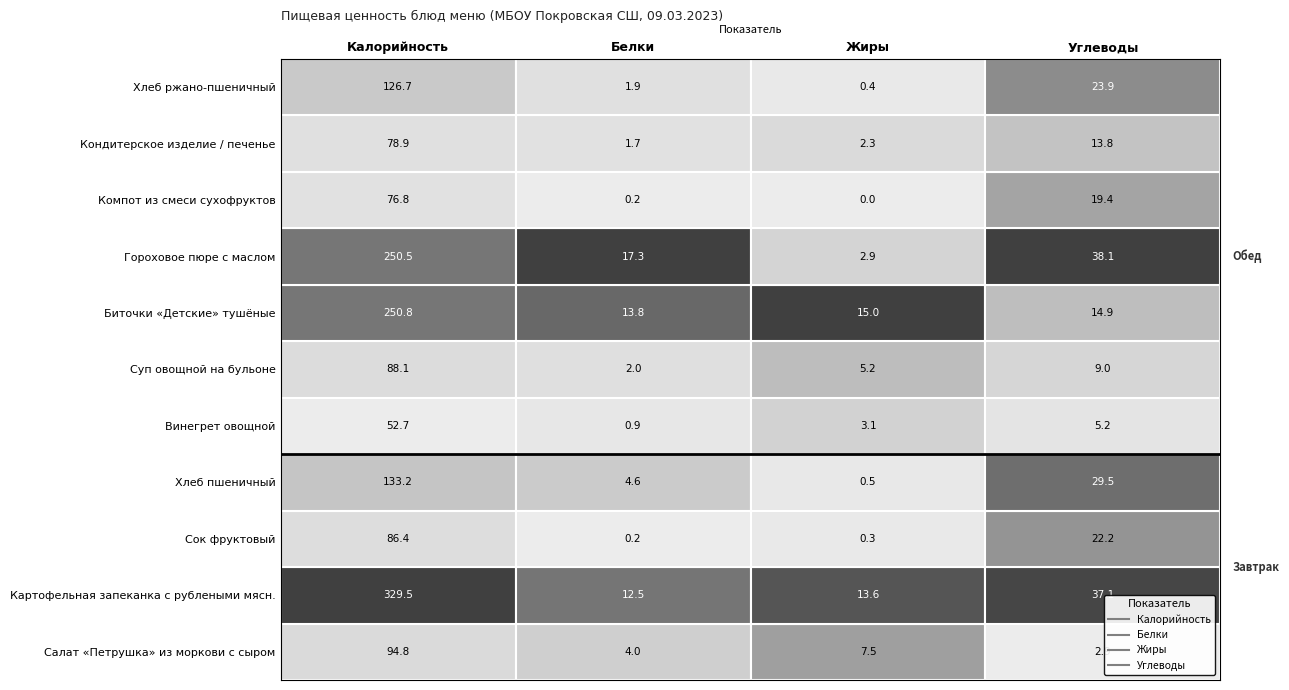

What is the difference between the second highest and minimum values in the Салат «Петрушка» из моркови с сыром series?

4.6